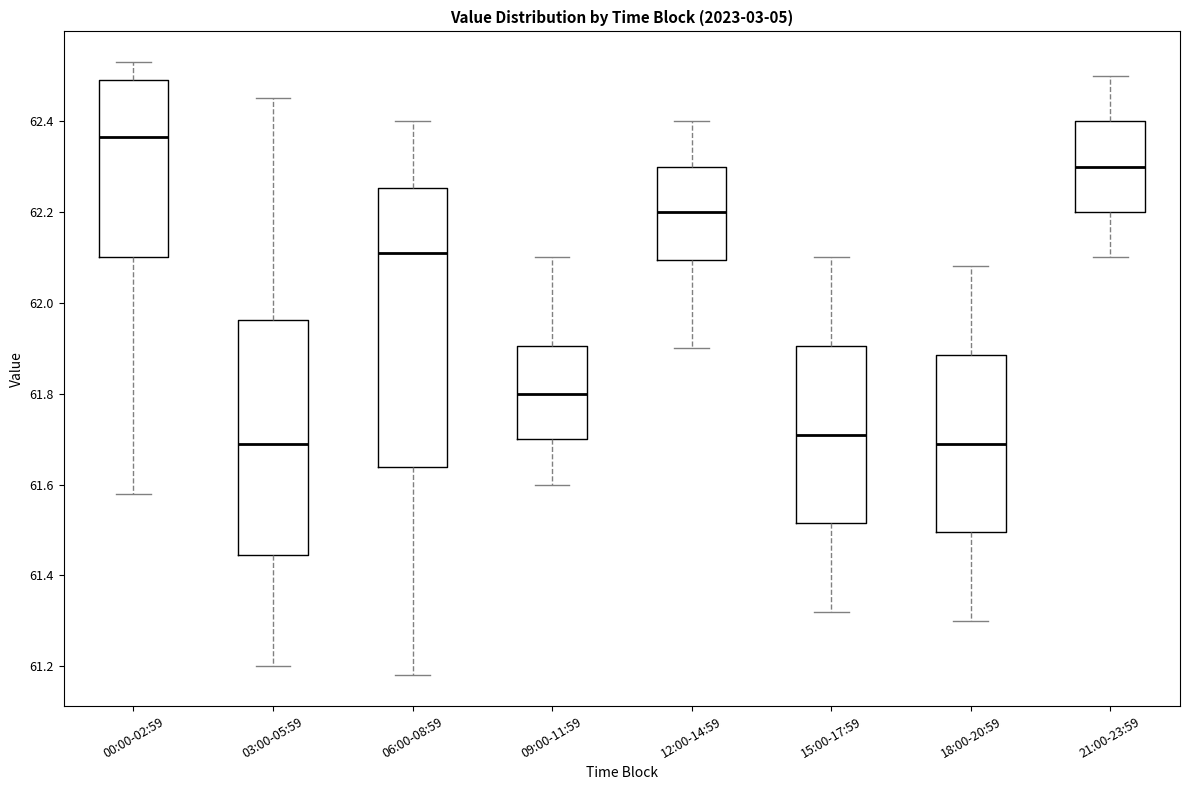

Reading left to right, transcribe this box plot: for each box, give where its median line is, the range the box spans, and where its two whiskers end, as read against the y-axis. The values are not printed on the chart, so give them approximately, as read against the axis.

00:00-02:59: median 62.36, box 62.10 to 62.50, whiskers 61.58 to 62.54
03:00-05:59: median 61.70, box 61.44 to 61.96, whiskers 61.20 to 62.46
06:00-08:59: median 62.12, box 61.64 to 62.26, whiskers 61.18 to 62.40
09:00-11:59: median 61.80, box 61.70 to 61.90, whiskers 61.60 to 62.10
12:00-14:59: median 62.20, box 62.10 to 62.30, whiskers 61.90 to 62.40
15:00-17:59: median 61.72, box 61.52 to 61.90, whiskers 61.32 to 62.10
18:00-20:59: median 61.70, box 61.50 to 61.88, whiskers 61.30 to 62.08
21:00-23:59: median 62.30, box 62.20 to 62.40, whiskers 62.10 to 62.50